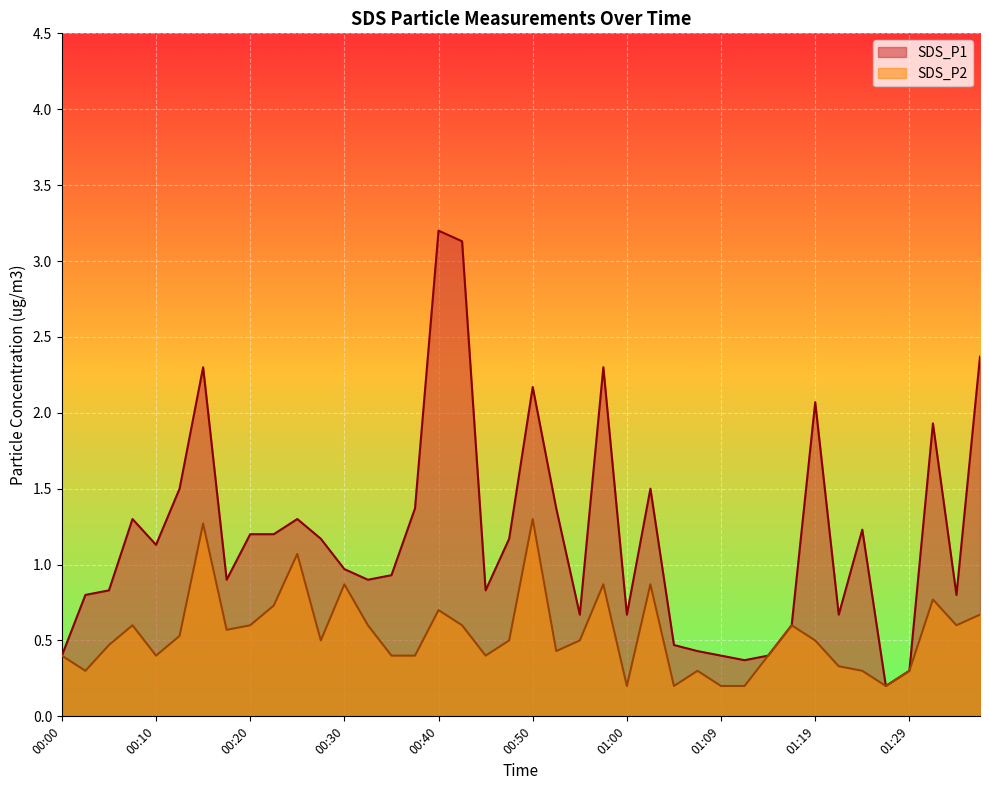

Read the SDS_P1 value at 00:52.

1.4